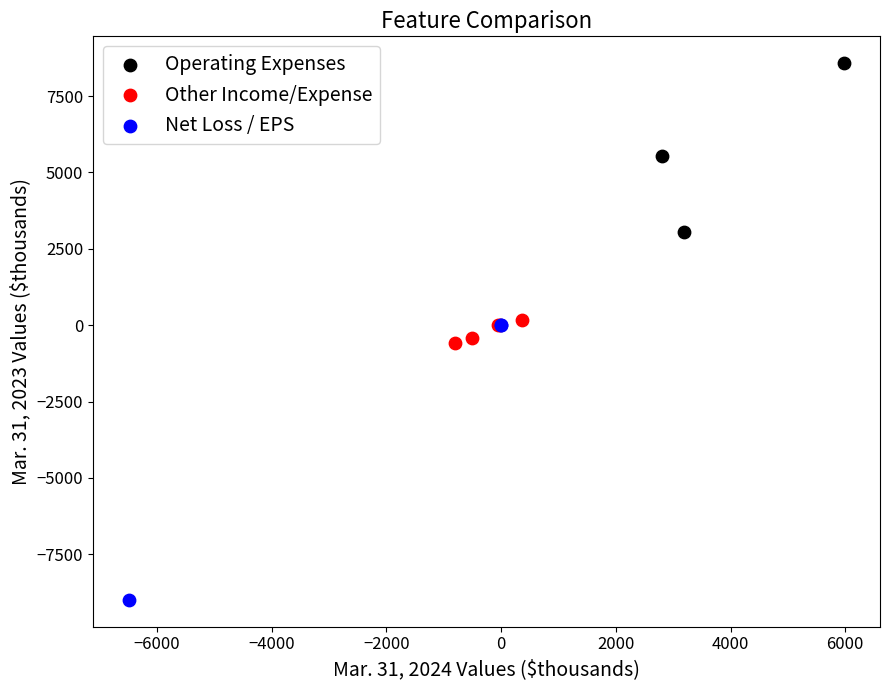

Which series contains the highest Y value?

Operating Expenses